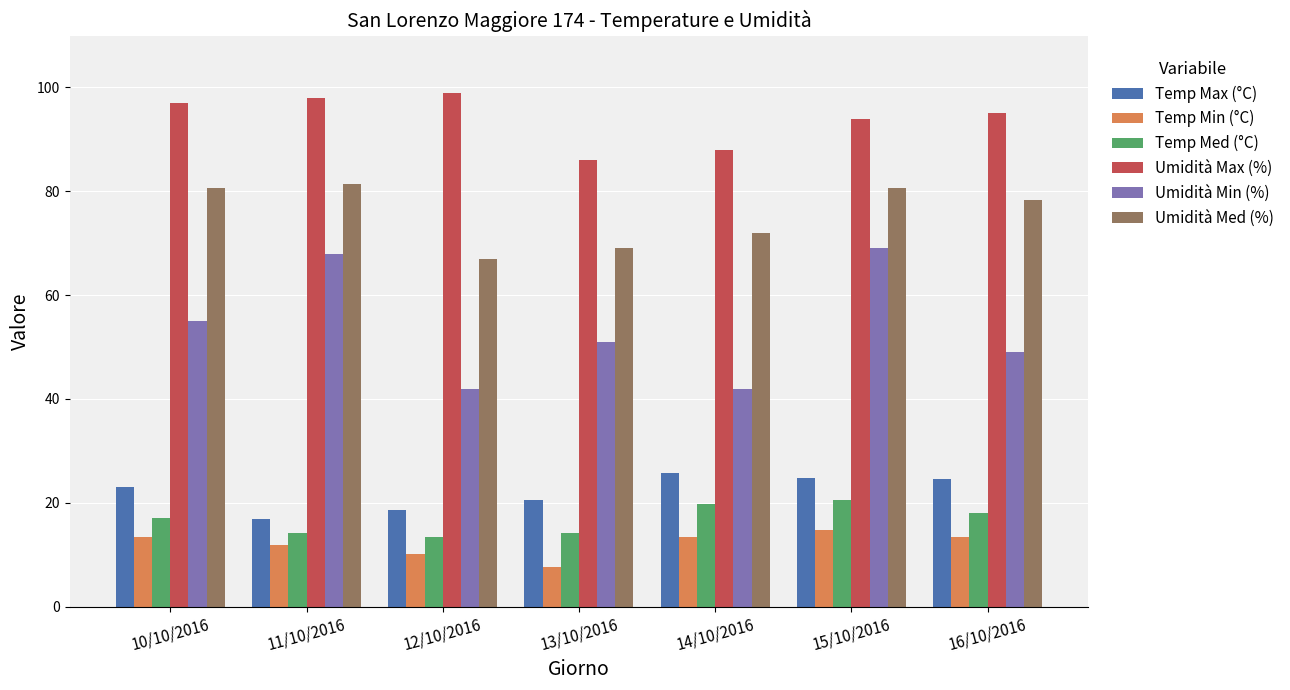

Is it true that Umidità Med (%) equals 46.1 at 13/10/2016?

False